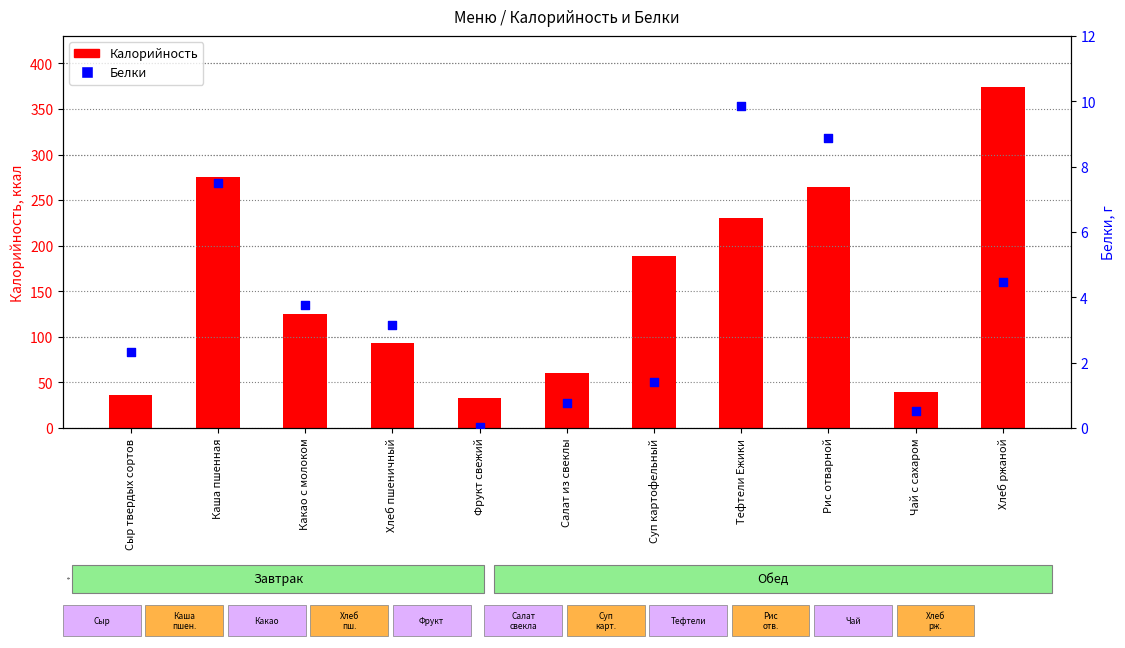

At how many categories does at least one series exceed 115?

6